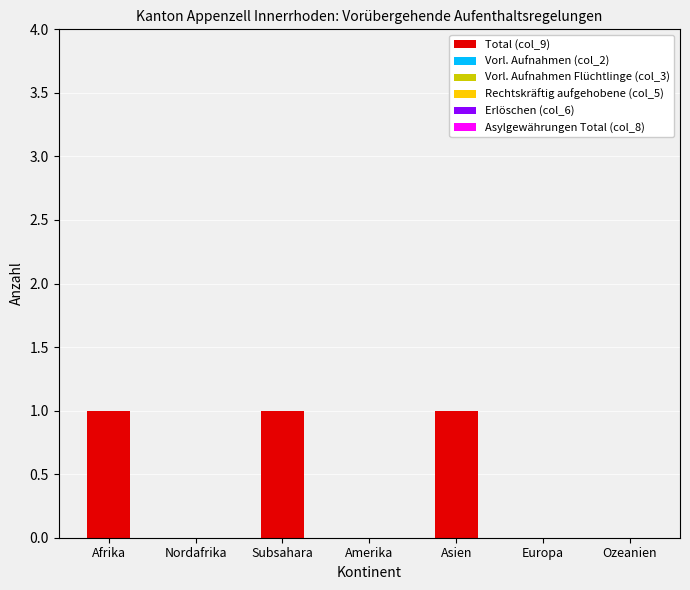

True or false: the data shows 1 at Asien.

True